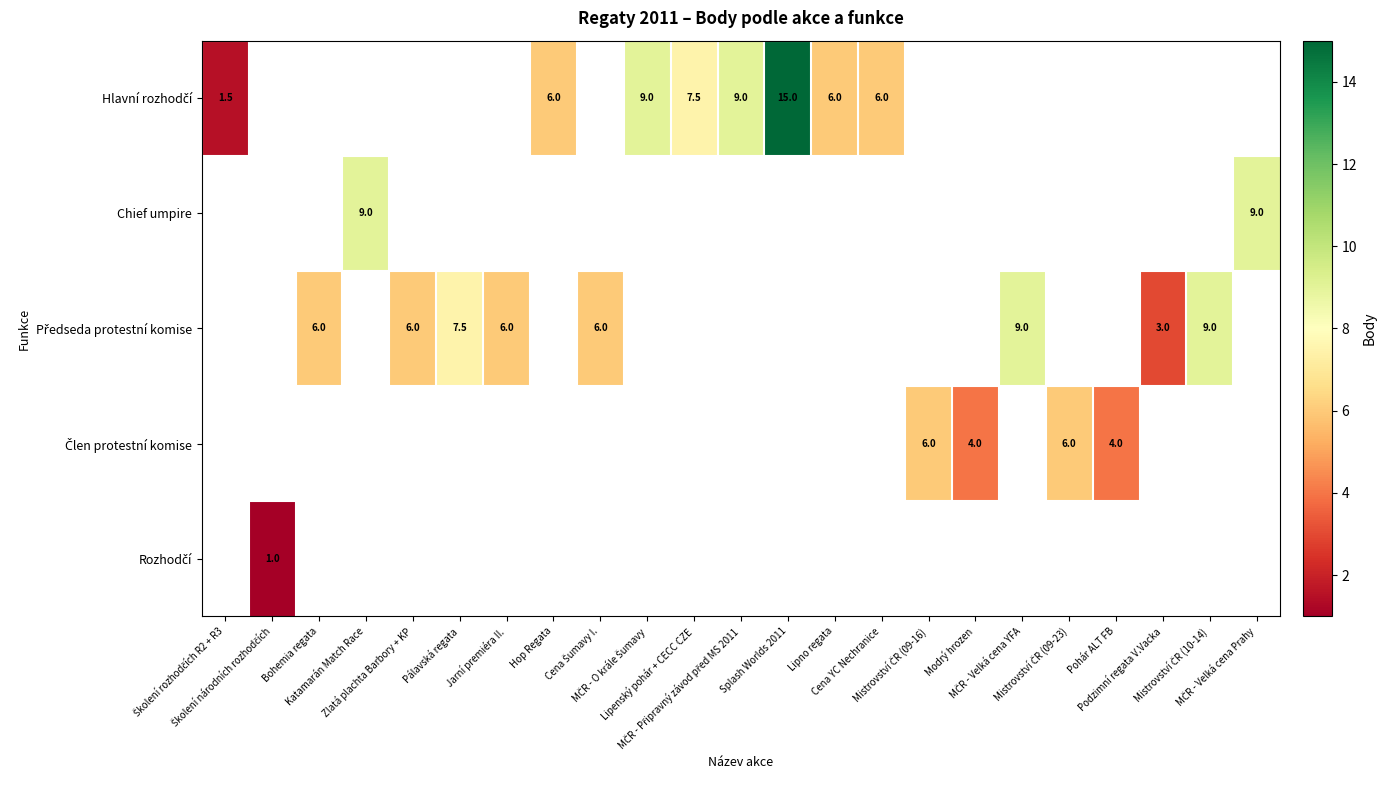

Which category has the lowest value across all series?

Školení národních rozhodčích